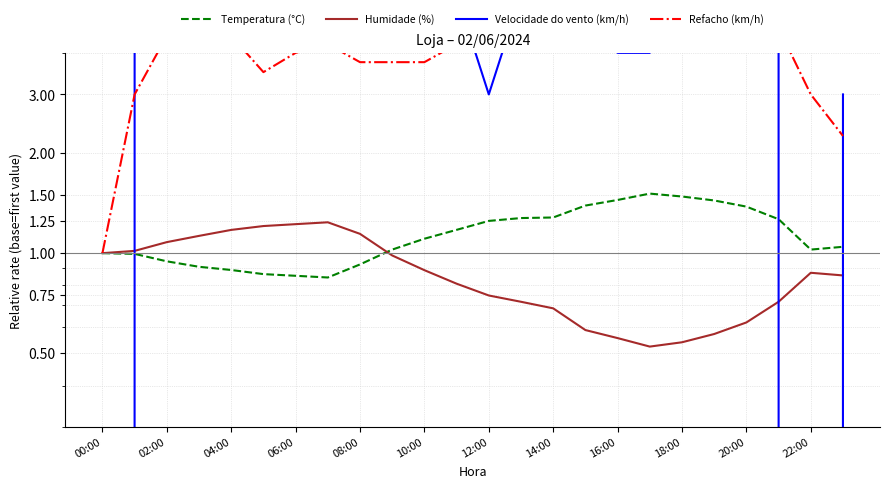

List the labels in order of Velocidade do vento (km/h) value, smallest first.

00:00, 22, 12, 23, 16, 17, 21, 02:00, 04:00, 06:00, 10:00, 12:00, 15, 08:00, 16:00, 18:00, 22:00, 13, 20:00, 14:00, 20, 18, 19, 14